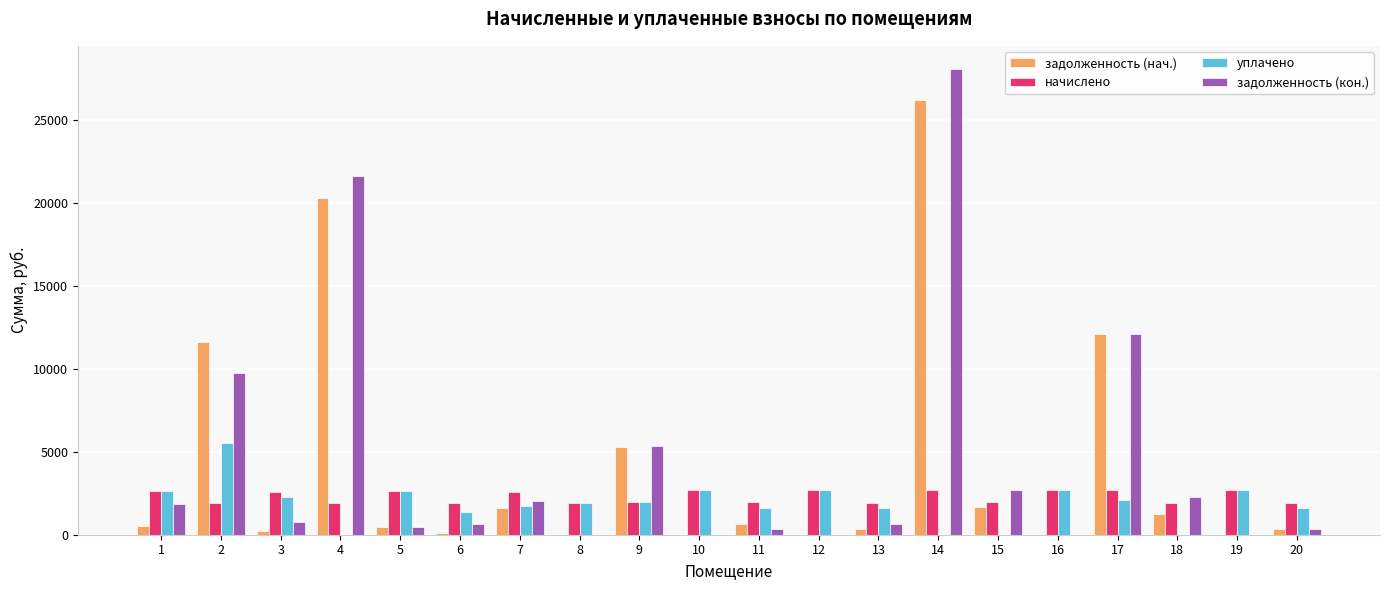

What are all the series names shown in the legend?

задолженность (нач.), начислено, уплачено, задолженность (кон.)